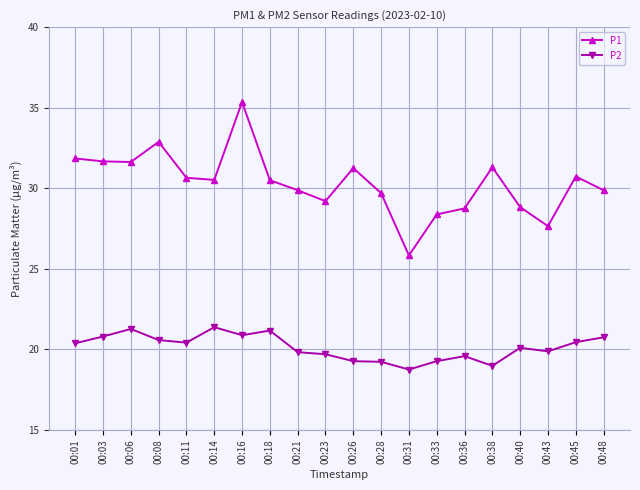

What is the spread (max minus min) of values at 00:33?

9.1